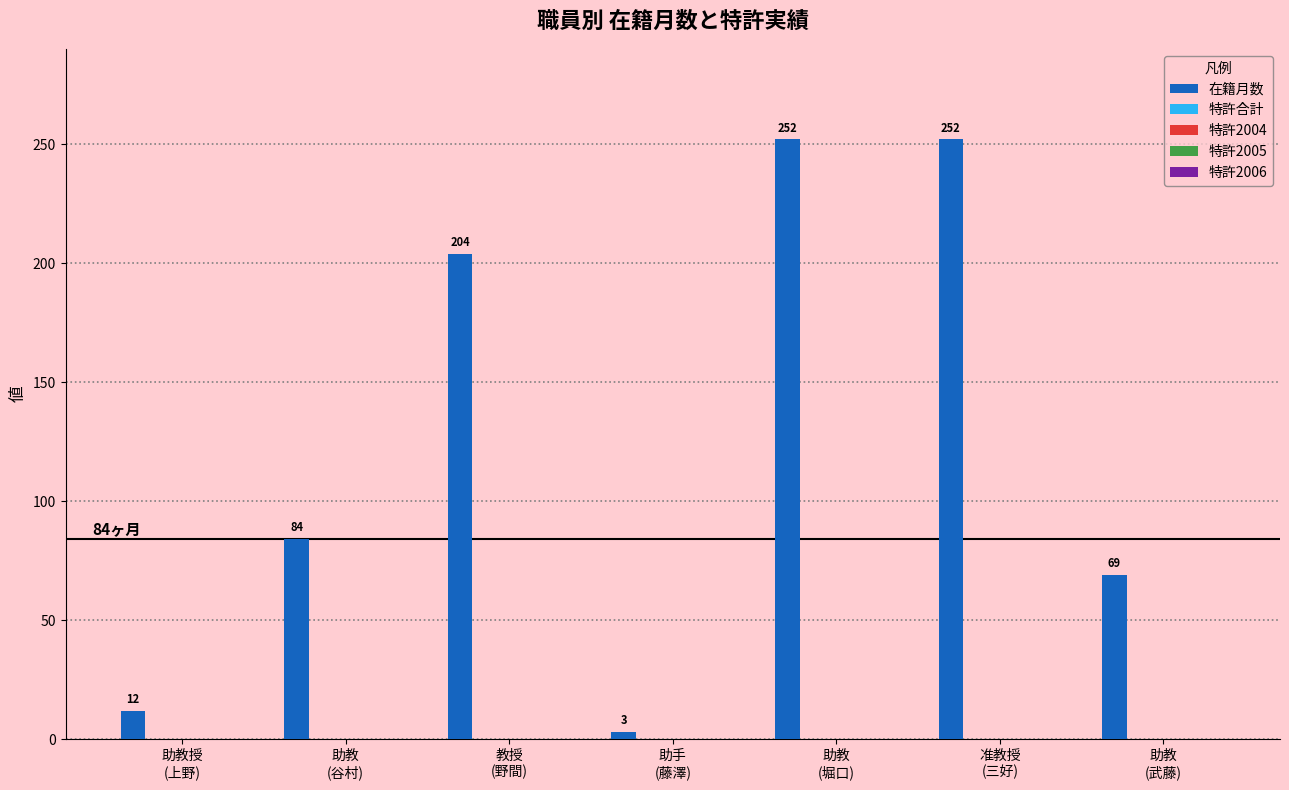

What is the minimum value shown in the chart?

3